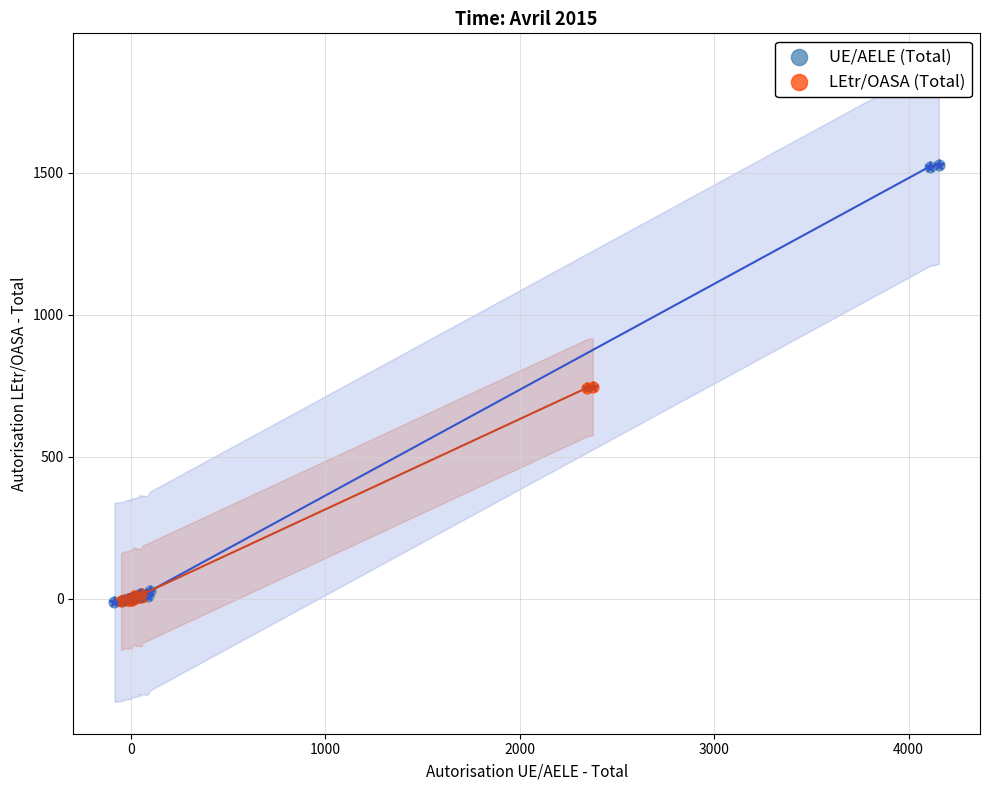

Which series contains the highest Y value?

UE/AELE (Total)